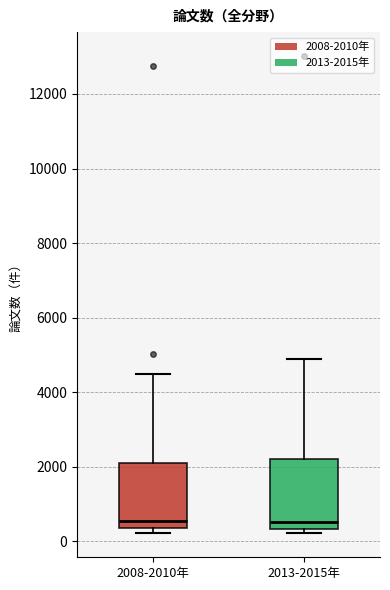

Reading left to right, transcribe this box plot: for each box, give where its median line is, the range the box spans, and where its two whiskers end, as read against the y-axis. The values are not printed on the chart, so give them approximately, as read against the axis.

2008-2010年: median 600, box 400 to 2200, whiskers 200 to 4400
2013-2015年: median 600, box 400 to 2200, whiskers 200 to 4800